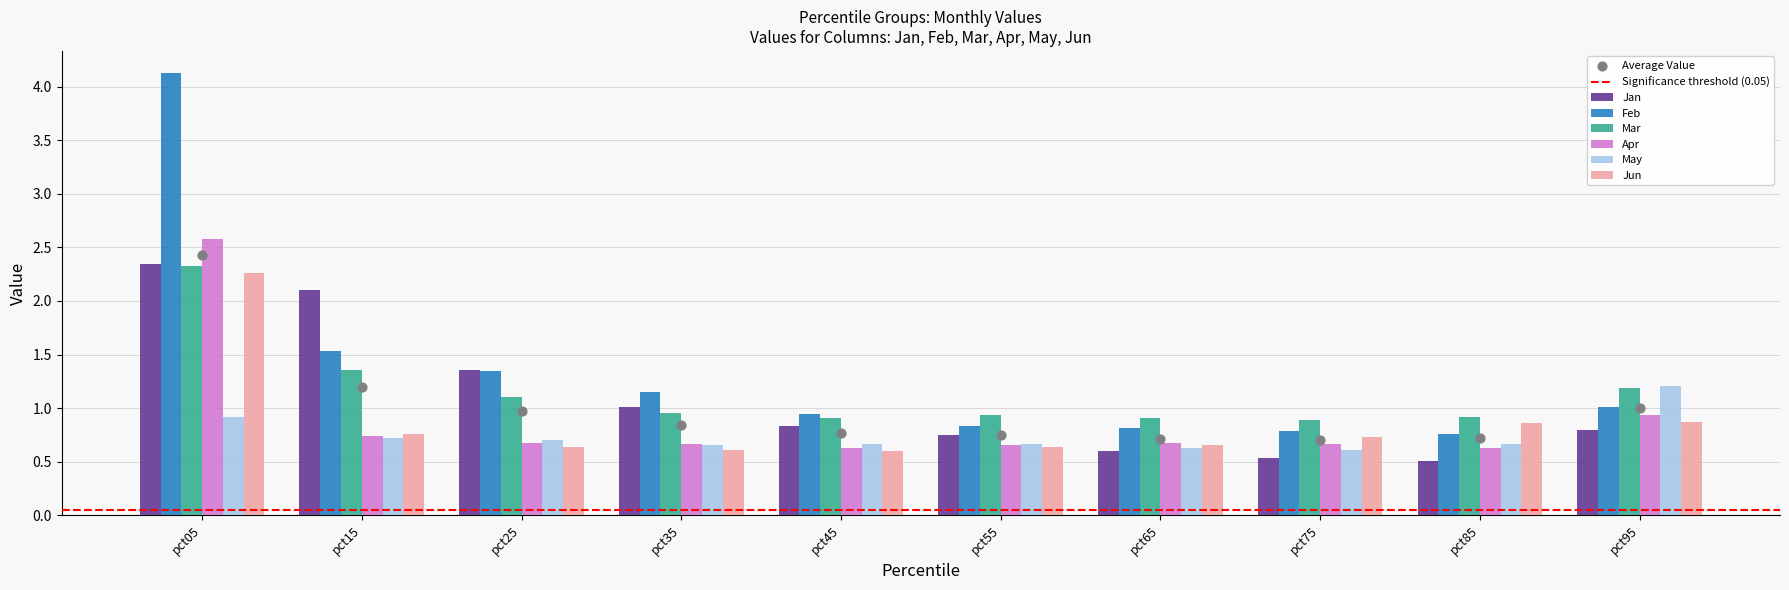

Which series reaches the maximum Y coordinate?

Feb